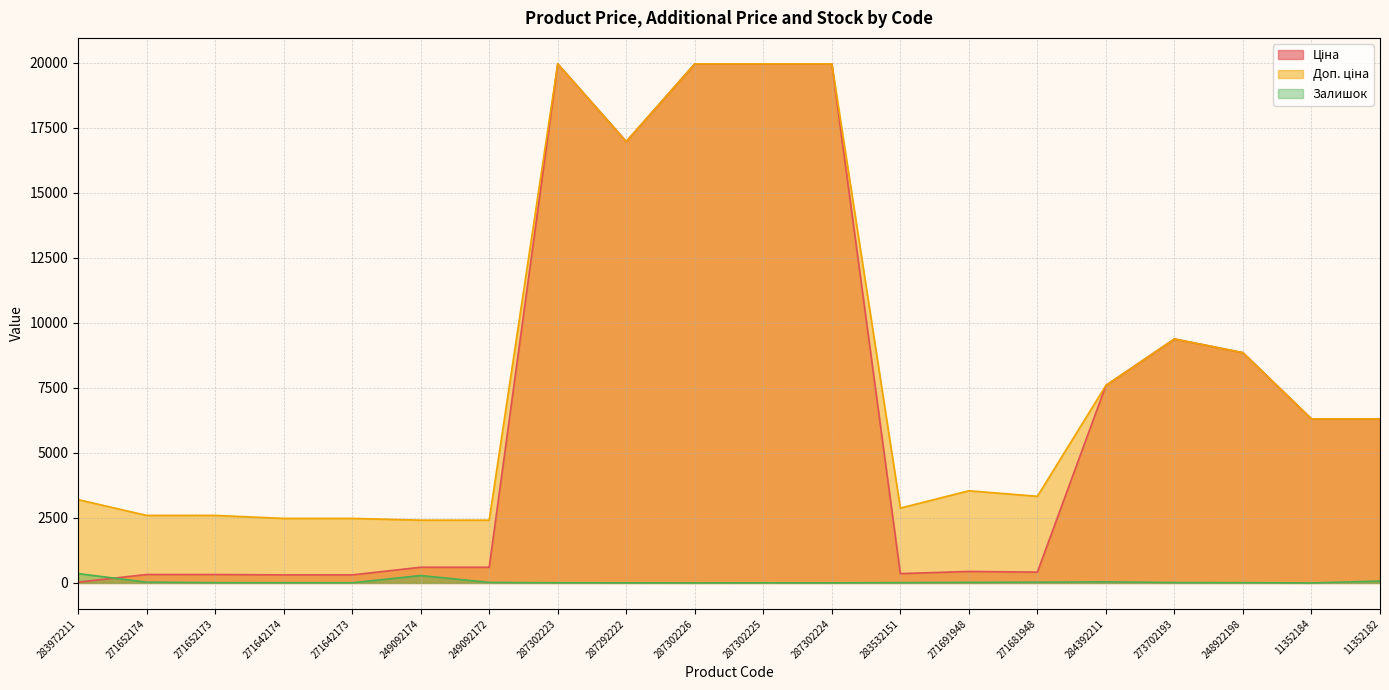

Reading left to right, what are all the values shown in this chart?

Ціна: 283972211=32.0	271652174=324.8	271652173=324.8	271642174=310.3	271642173=310.3	249092174=603.7	249092172=603.7	287302223=19964.2	287292222=16976.3	287302226=19964.2	287302225=19964.2	287302224=19964.2	283532151=359.9	271691948=443.1	271681948=416.6	284392211=7596.5	273702193=9384.0	248922198=8856.7	11352184=6308.8	11352182=6308.8
Доп. ціна: 283972211=3205.0	271652174=2598.3	271652173=2598.3	271642174=2482.4	271642173=2482.4	249092174=2414.8	249092172=2414.8	287302223=19964.2	287292222=16976.3	287302226=19964.2	287302225=19964.2	287302224=19964.2	283532151=2878.8	271691948=3545.0	271681948=3332.5	284392211=7596.5	273702193=9384.0	248922198=8856.7	11352184=6308.8	11352182=6308.8
Залишок: 283972211=360.0	271652174=32.0	271652173=12.0	271642174=9.0	271642173=7.0	249092174=286.0	249092172=21.0	287302223=7.0	287292222=4.0	287302226=1.0	287302225=5.0	287302224=3.0	283532151=14.0	271691948=22.0	271681948=30.0	284392211=43.0	273702193=16.0	248922198=11.0	11352184=0.0	11352182=74.0